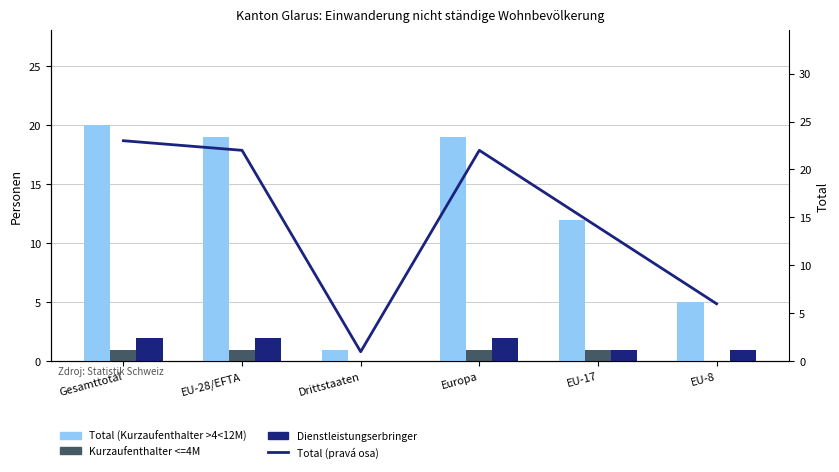

Reading left to right, list all the values displayed in this chart.

Total (Kurzaufenthalter >4<12M): Gesamttotal=20	EU-28/EFTA=19	Drittstaaten=1	Europa=19	EU-17=12	EU-8=5
Kurzaufenthalter <=4M: Gesamttotal=1	EU-28/EFTA=1	Drittstaaten=0	Europa=1	EU-17=1	EU-8=0
Dienstleistungserbringer: Gesamttotal=2	EU-28/EFTA=2	Drittstaaten=0	Europa=2	EU-17=1	EU-8=1
Total (pravá osa): Gesamttotal=23	EU-28/EFTA=22	Drittstaaten=1	Europa=22	EU-17=14	EU-8=6